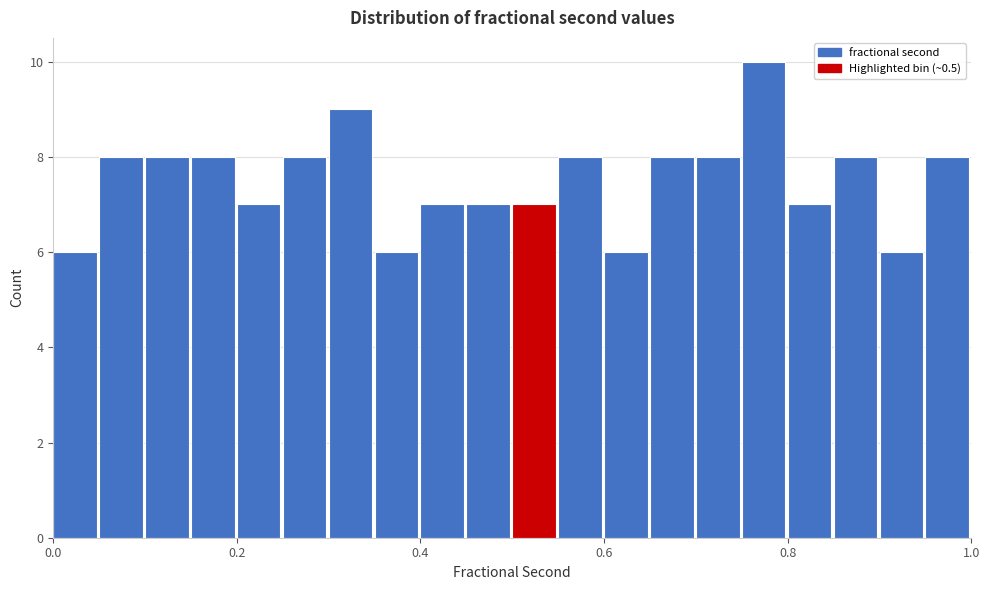

Around what value on the x-axis is the tallest bar? Give the approximate position of its centre, as read against the axis.

0.78